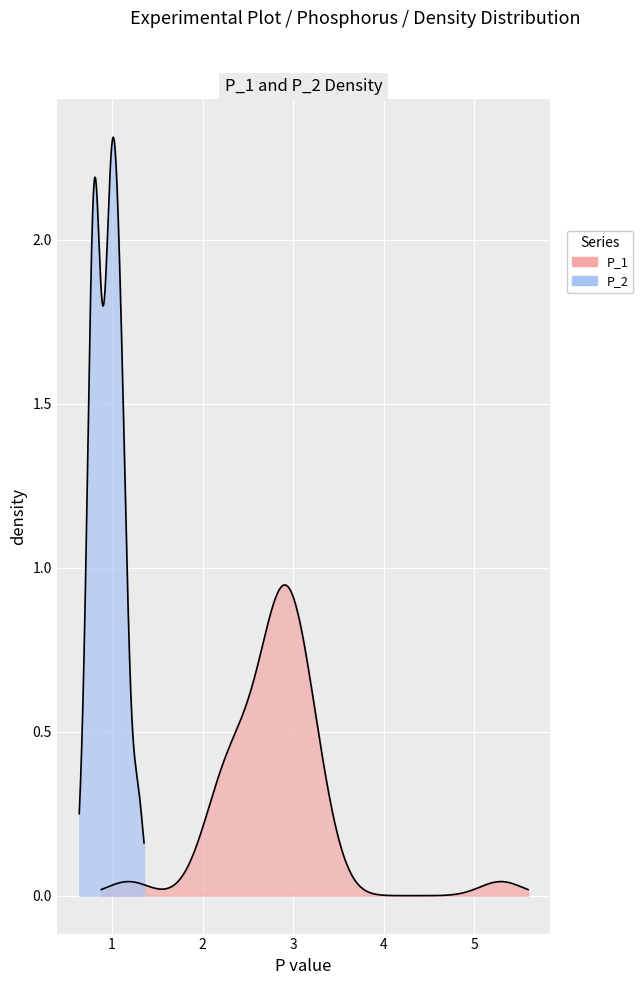

At 6, list the series in order from smallest to largest.

P_2, P_1